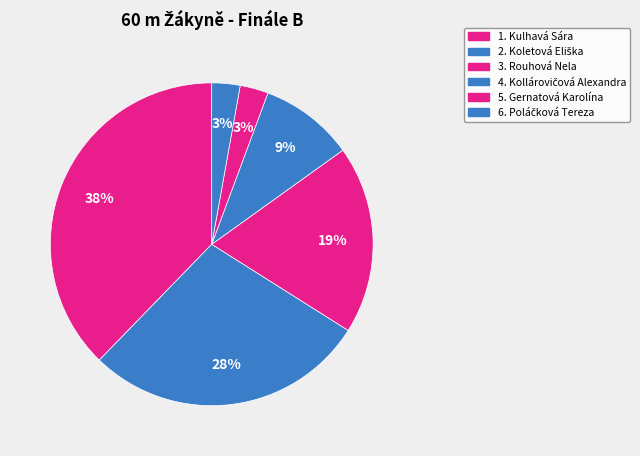

Which category has the biggest portion of the pie?

Kulhavá Sára